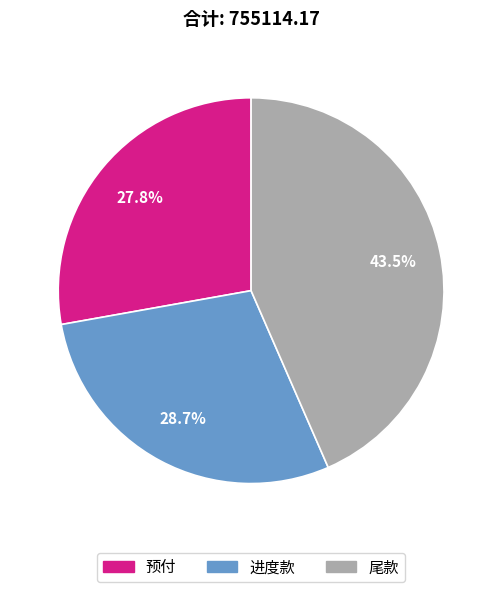

Which has a higher value, 尾款 or 预付?

尾款